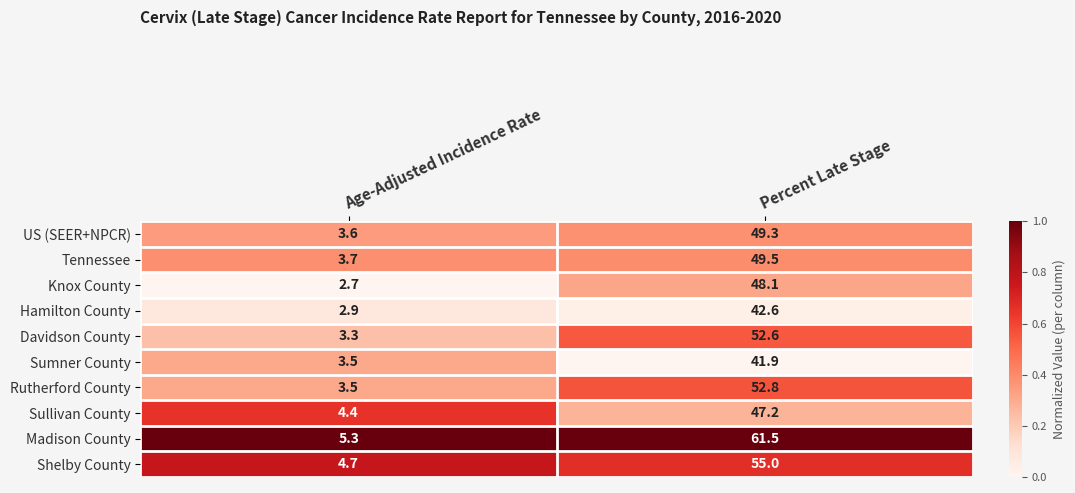

How many values in the Knox County series are below 48?

1